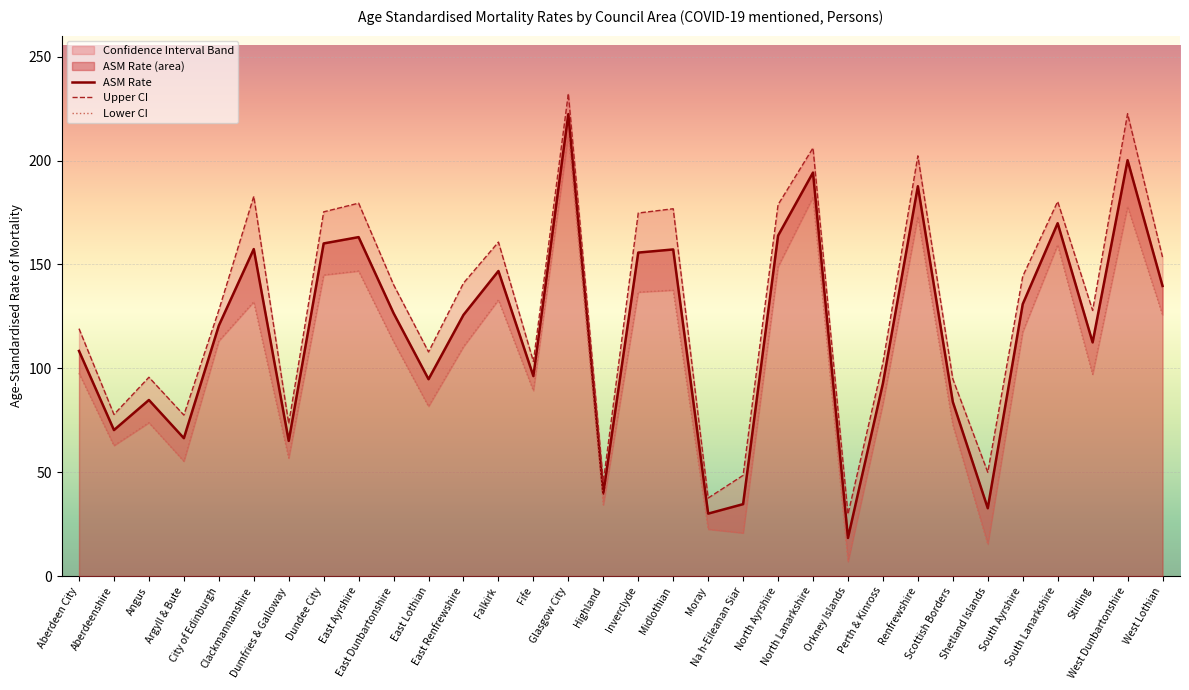

Which category has the lowest value in the ASM Rate series?

Orkney Islands